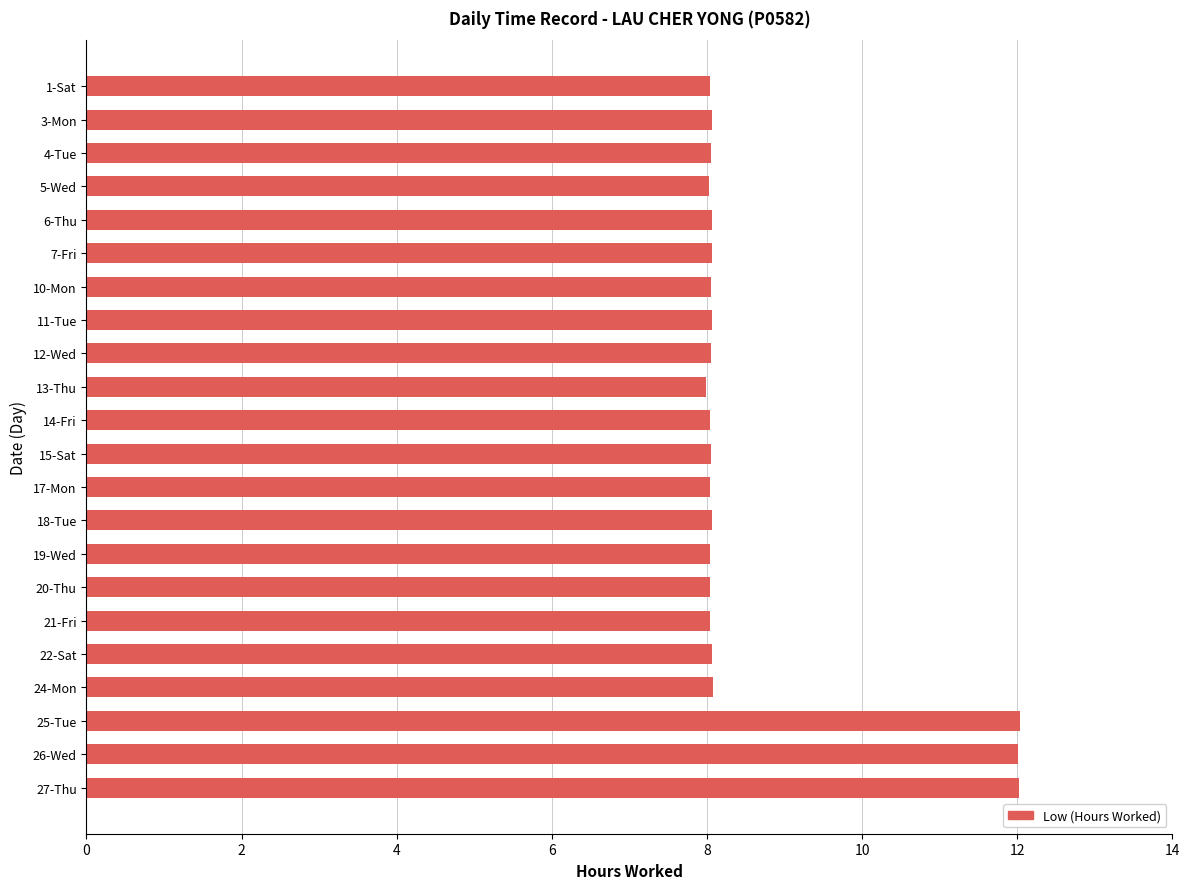

What is the change in value from 22-Sat to 25-Tue?

+4.0